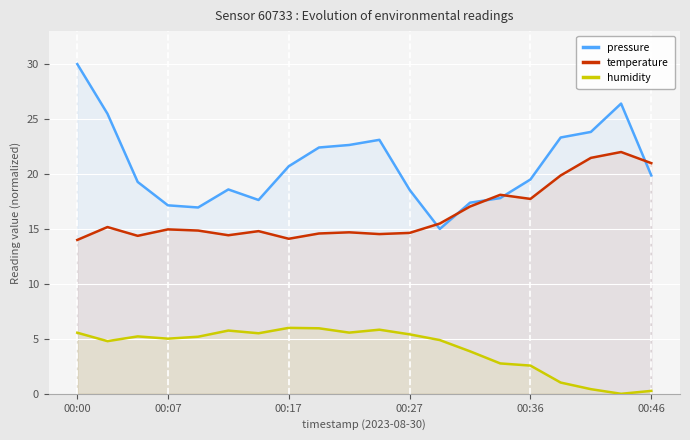

The temperature series shows 15.5 at 12. True or false?

True